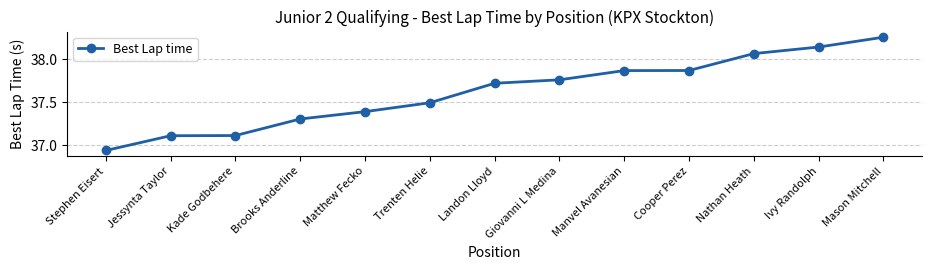

Between Giovanni L Medina and Jessynta Taylor, which is larger?

Giovanni L Medina